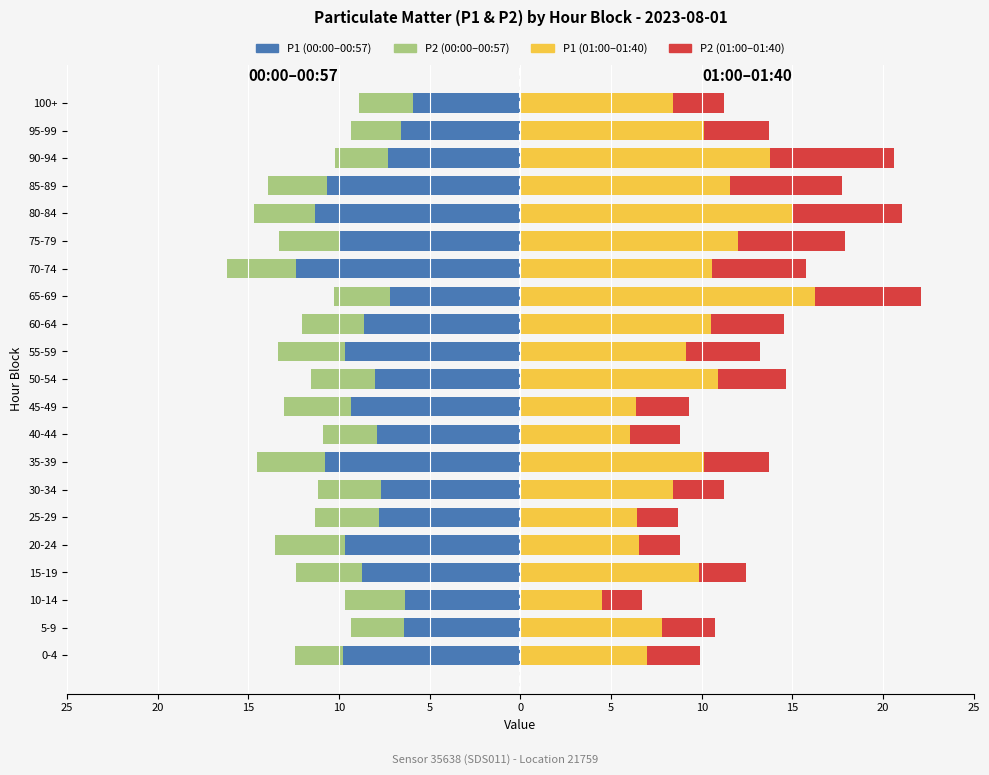

How many bars are there in total?

84